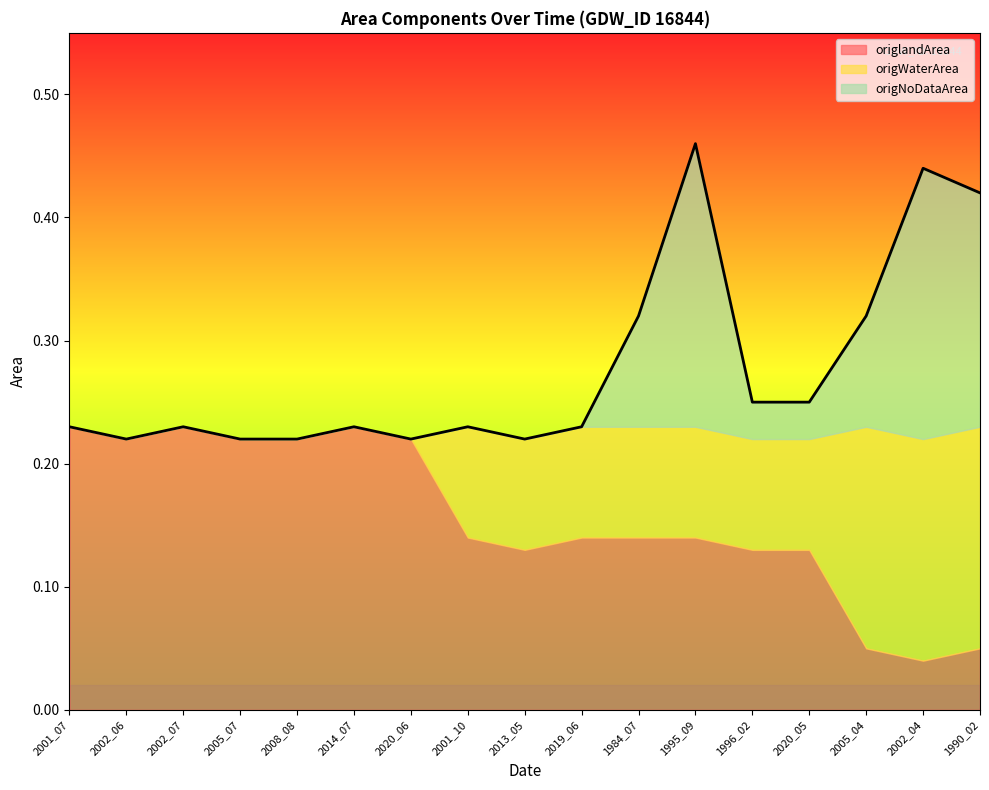

Count the origWaterArea values in the range 0 to 1.

17